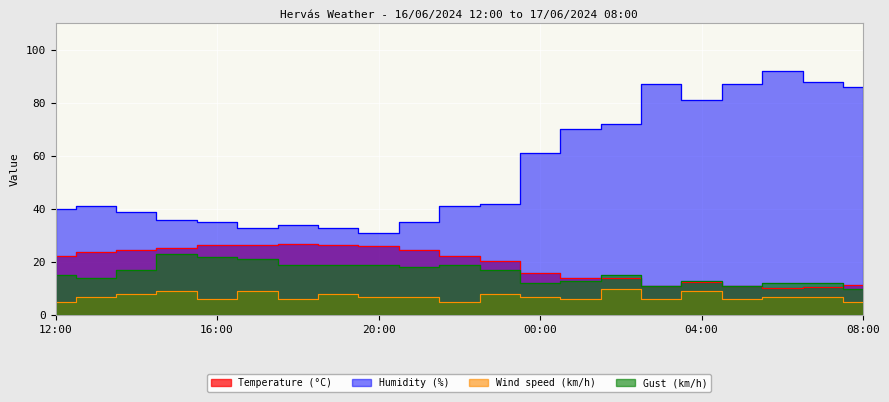

What is the average value of the Wind speed (km/h) series?

7.0